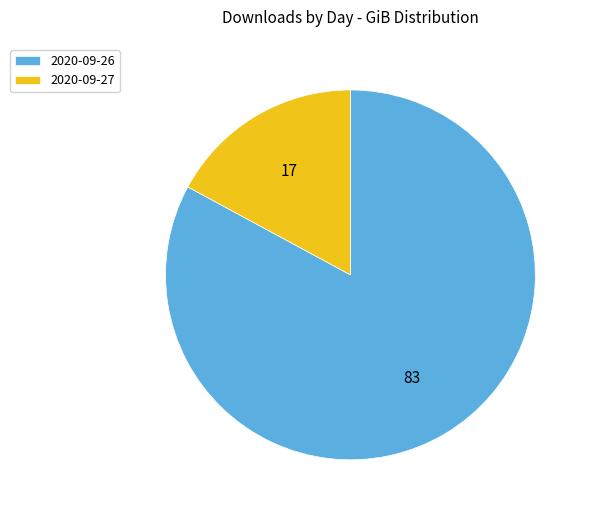

Is it true that 2020-09-26 is 91% of the pie?

False